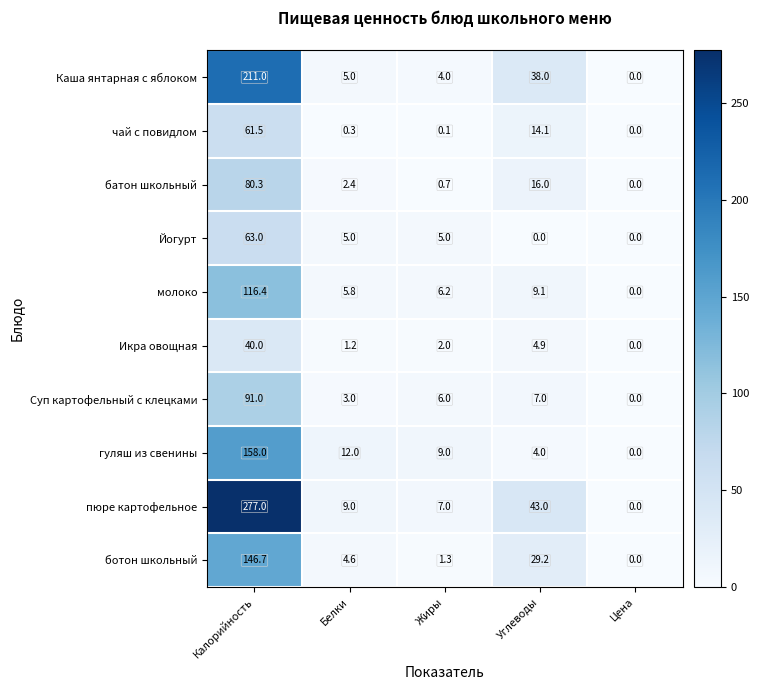

Between Белки and Жиры, which series saw the biggest shift?

ботон школьный